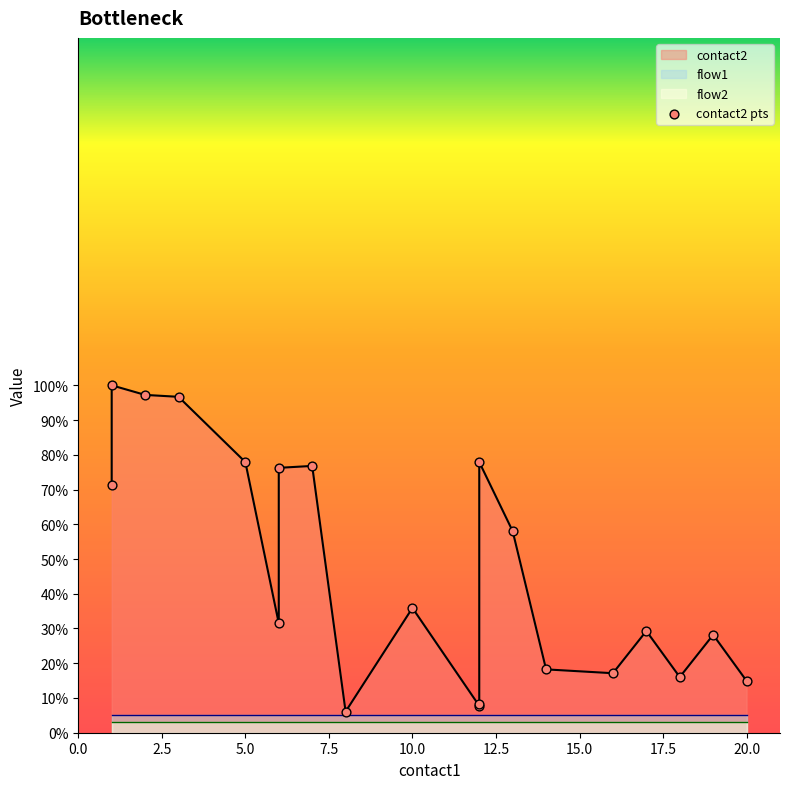

What is the change in value from 17.5 to 22.5?

-40.9